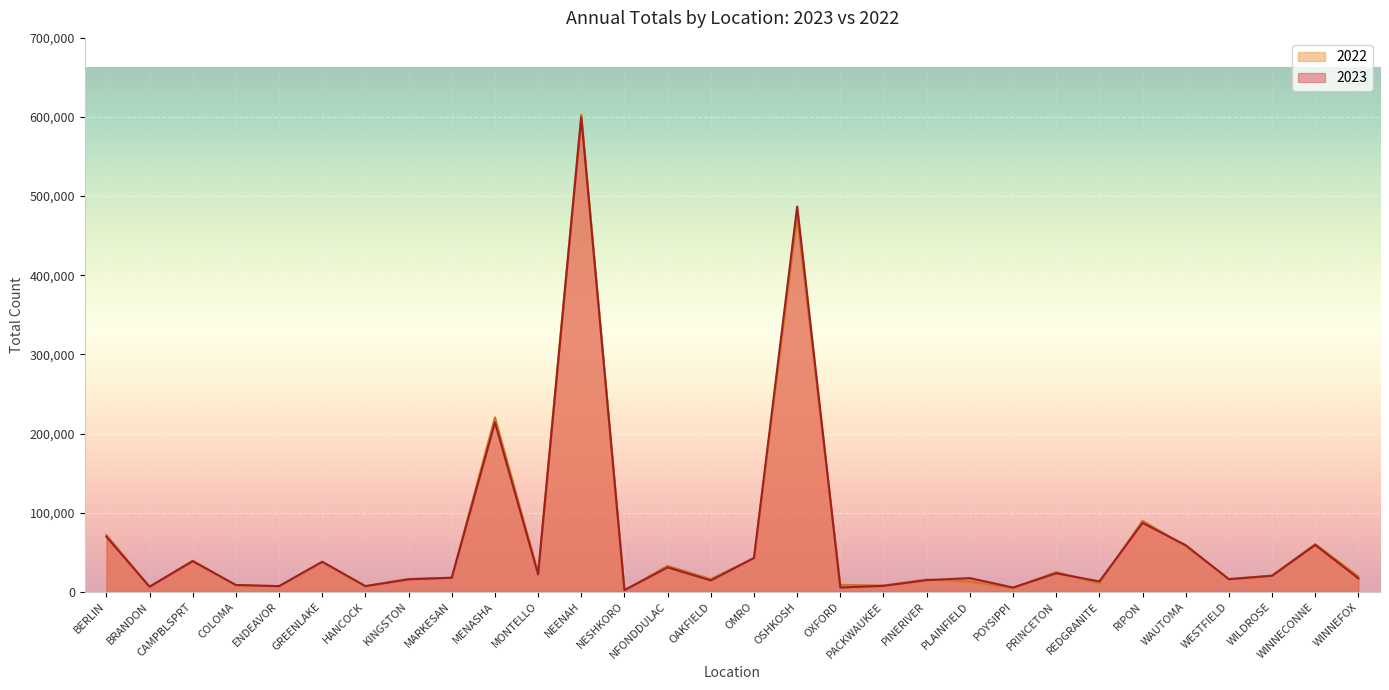

What is the difference between the maximum and minimum values in the 2022 series?

601175